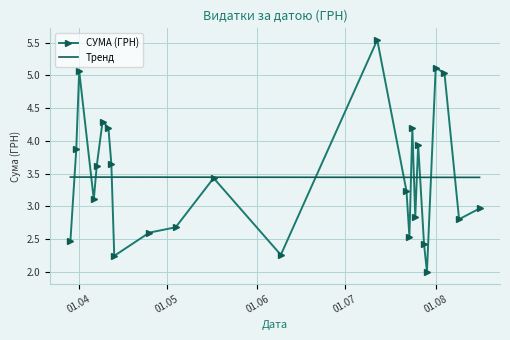

Which series ends up on top after the final intersection of СУМА (ГРН) and Тренд?

Тренд